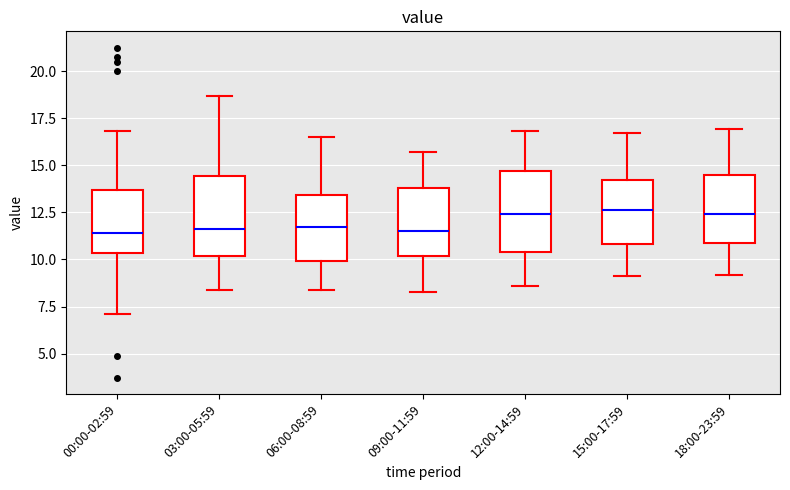

Reading left to right, transcribe this box plot: for each box, give where its median line is, the range the box spans, and where its two whiskers end, as read against the y-axis. The values are not printed on the chart, so give them approximately, as read against the axis.

00:00-02:59: median 11.5, box 10.5 to 13.5, whiskers 7.0 to 17.0
03:00-05:59: median 11.5, box 10.0 to 14.5, whiskers 8.5 to 18.5
06:00-08:59: median 11.5, box 10.0 to 13.5, whiskers 8.5 to 16.5
09:00-11:59: median 11.5, box 10.0 to 14.0, whiskers 8.5 to 15.5
12:00-14:59: median 12.5, box 10.5 to 14.5, whiskers 8.5 to 17.0
15:00-17:59: median 12.5, box 11.0 to 14.0, whiskers 9.0 to 16.5
18:00-23:59: median 12.5, box 11.0 to 14.5, whiskers 9.0 to 17.0